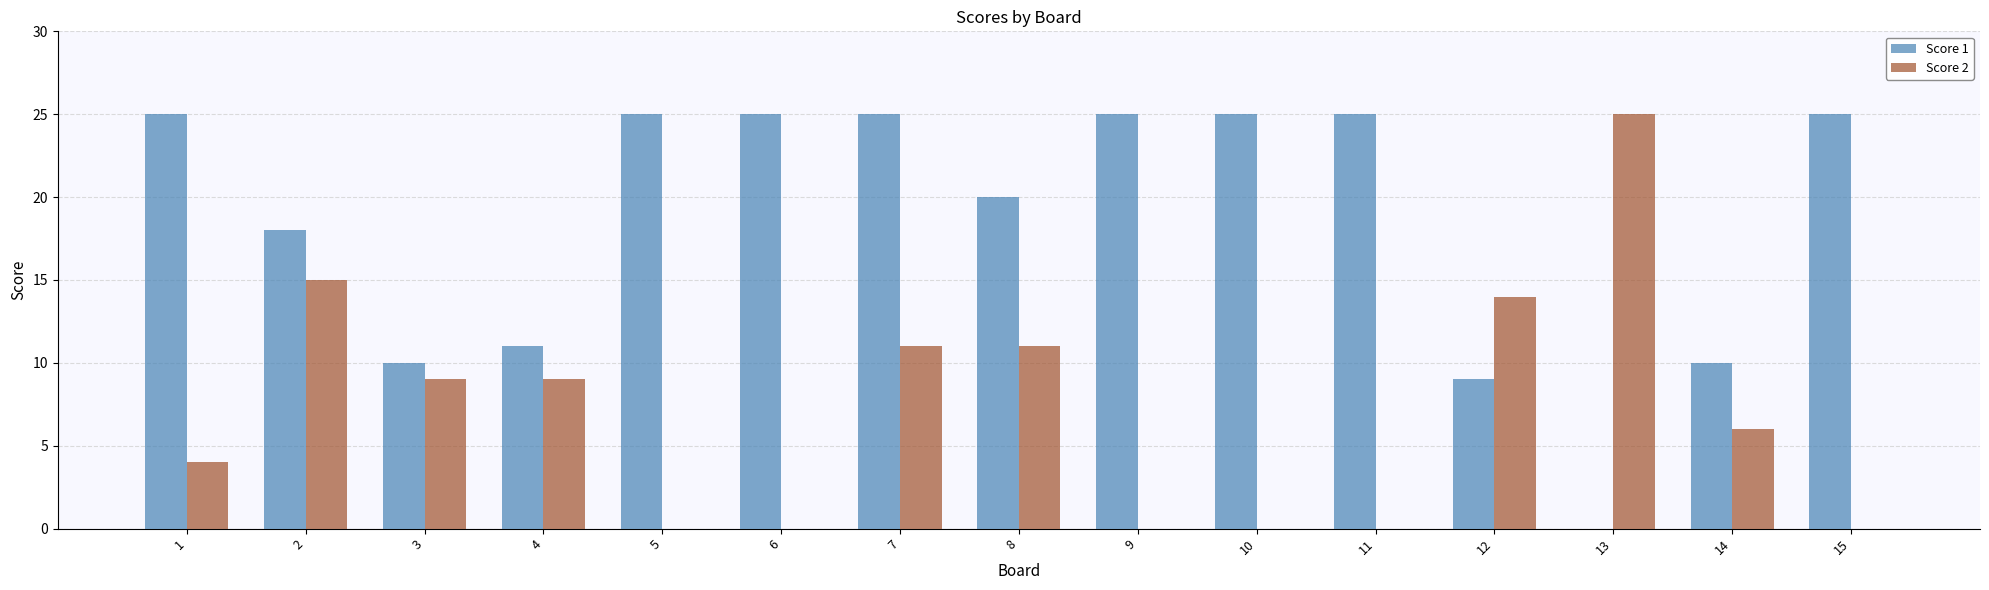

Reading right to left, transcribe all the data shown in this chart.

Score 1: 25	10	0	9	25	25	25	20	25	25	25	11	10	18	25
Score 2: 0	6	25	14	0	0	0	11	11	0	0	9	9	15	4